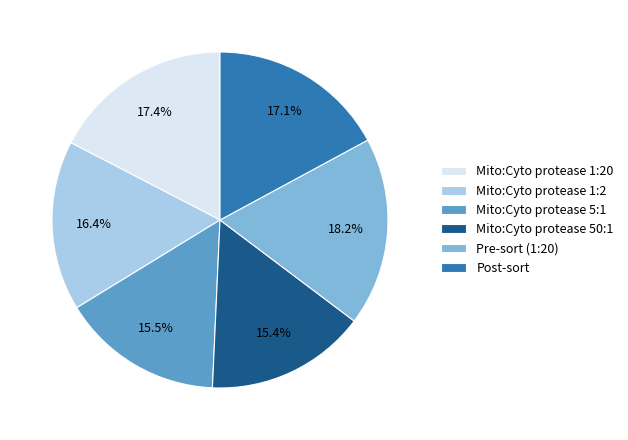

What is the largest slice in the pie chart?

Pre-sort (1:20)